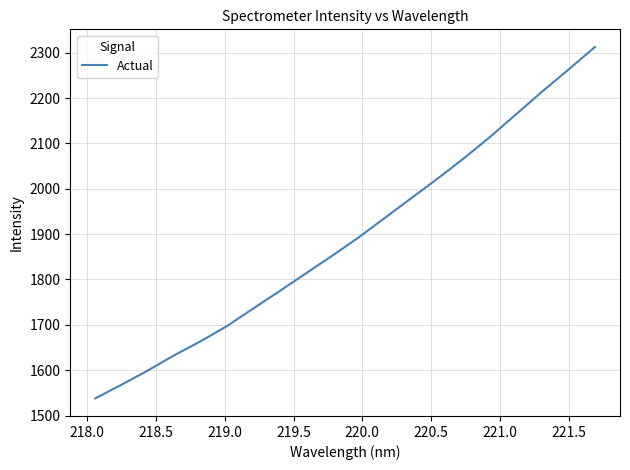

How many lines are shown in the chart?

1